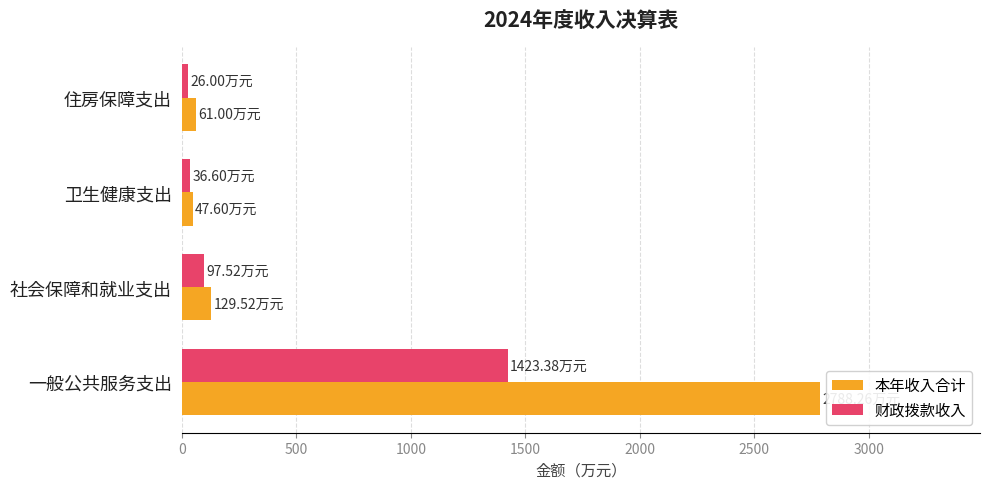

What is the difference between the highest and lowest values at 一般公共服务支出?

1364.9